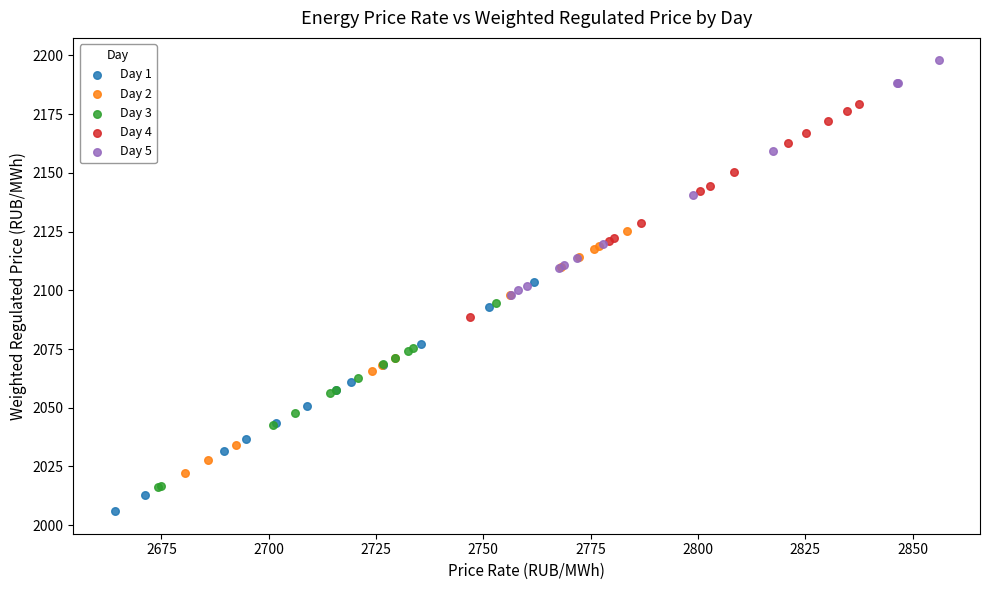

What are all the series names shown in the legend?

Day 1, Day 2, Day 3, Day 4, Day 5